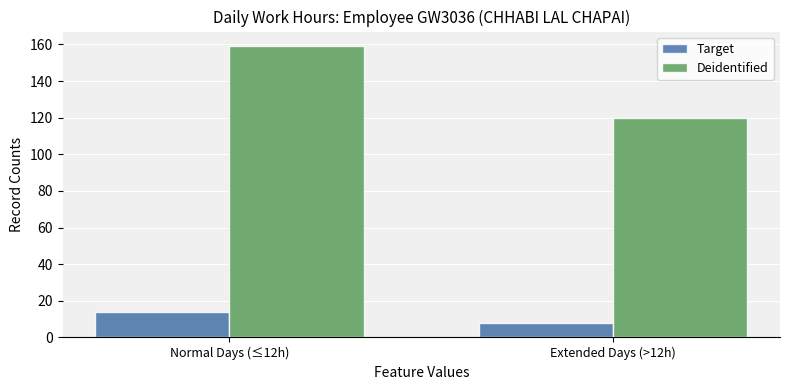

What is the sum of all Deidentified values?

278.8